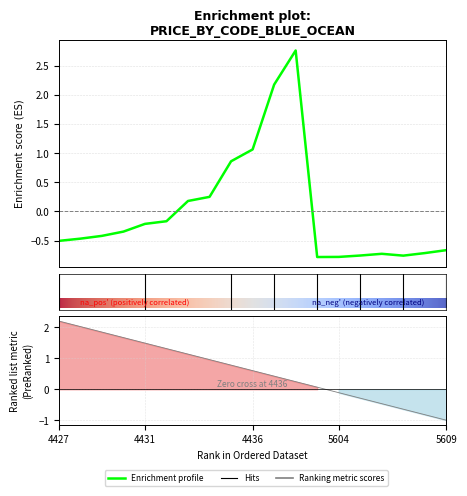

Reading left to right, list all the values displayed in this chart.

4427=-0.5	4428=-0.5	4429=-0.4	4430=-0.3	4431=-0.2	4432=-0.2	4433=0.2	4434=0.3	4435=0.9	4436=1.1	4437=2.2	4438=2.8	5603=-0.8	5604=-0.8	5605=-0.8	5606=-0.7	5607=-0.8	5608=-0.7	5609=-0.7